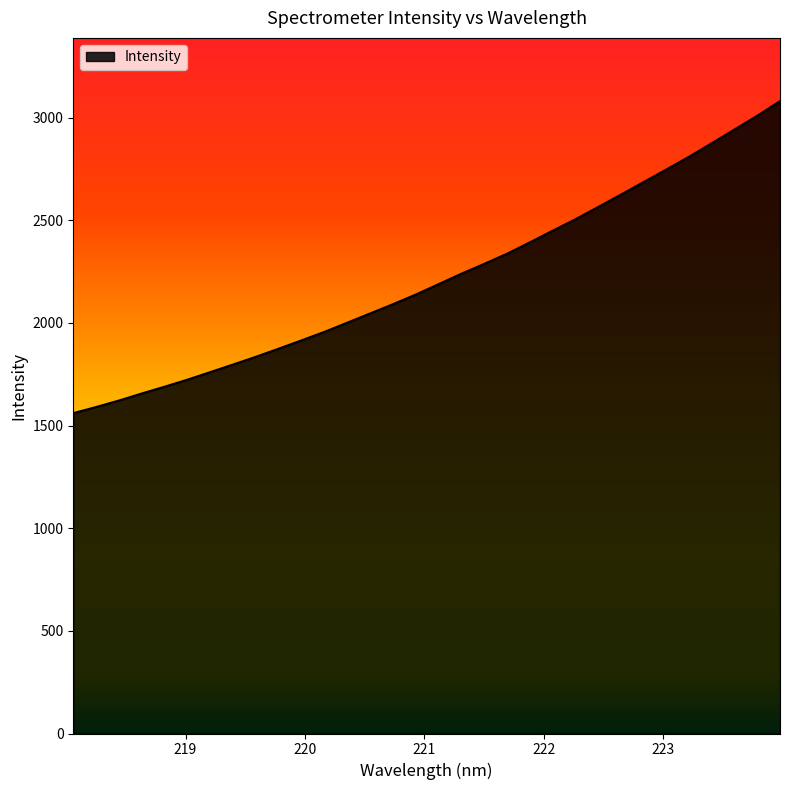

What is the difference between the maximum and minimum values?

1520.1